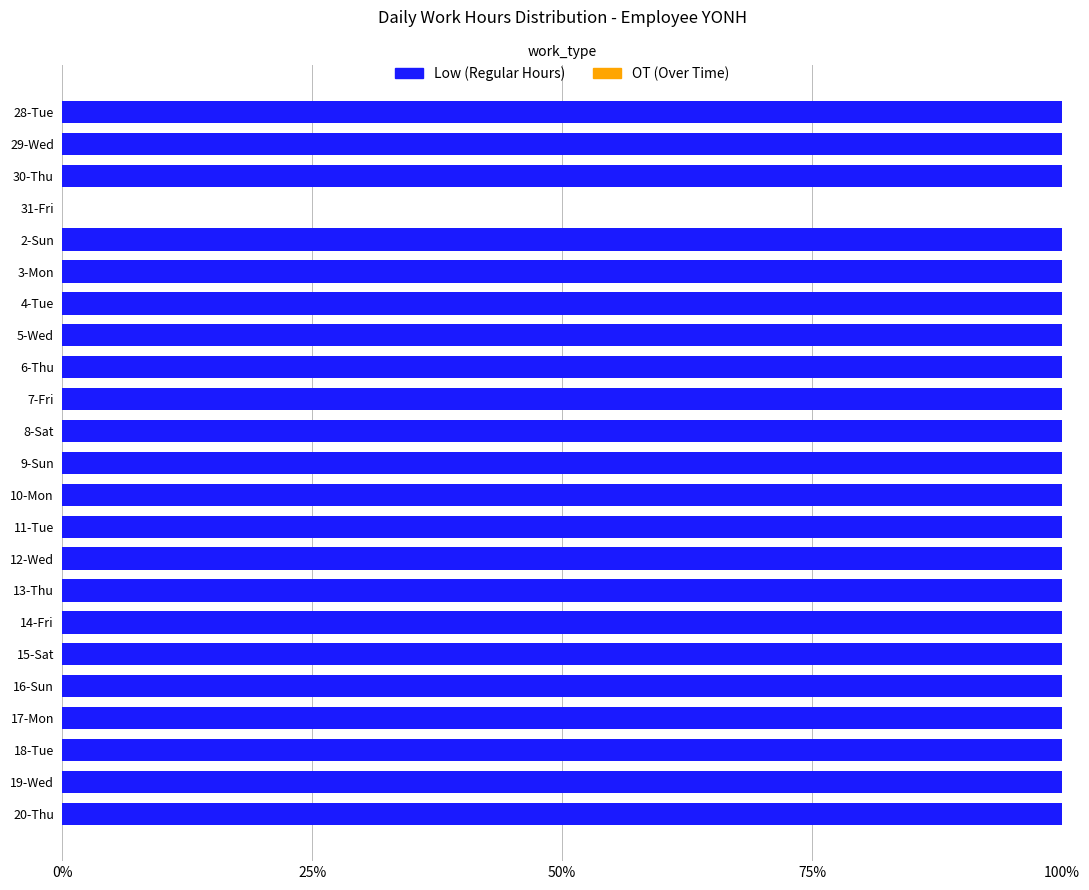

Approximately how many times larger is the value at 12-Wed compared to 28-Tue?

1.0